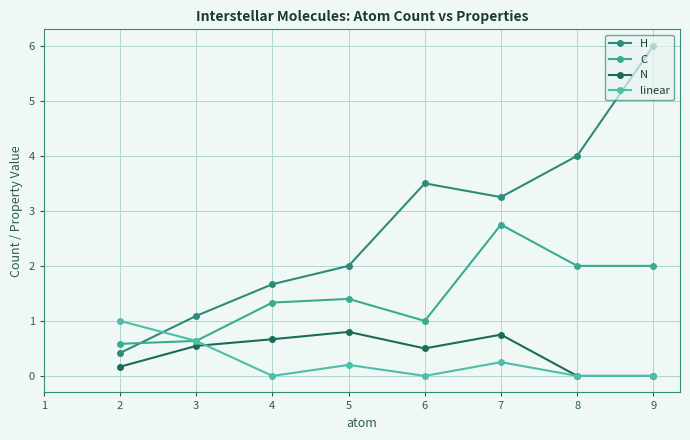

At which label does linear reach its peak?

2